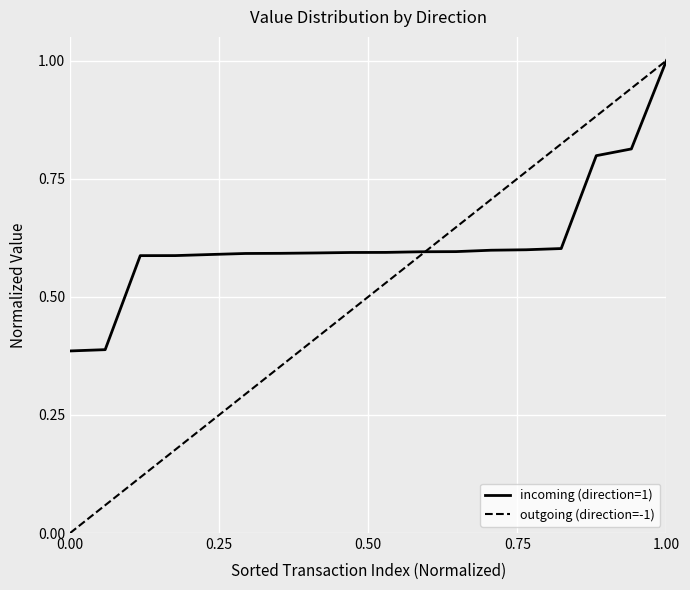

How many distinct data groups are displayed?

2